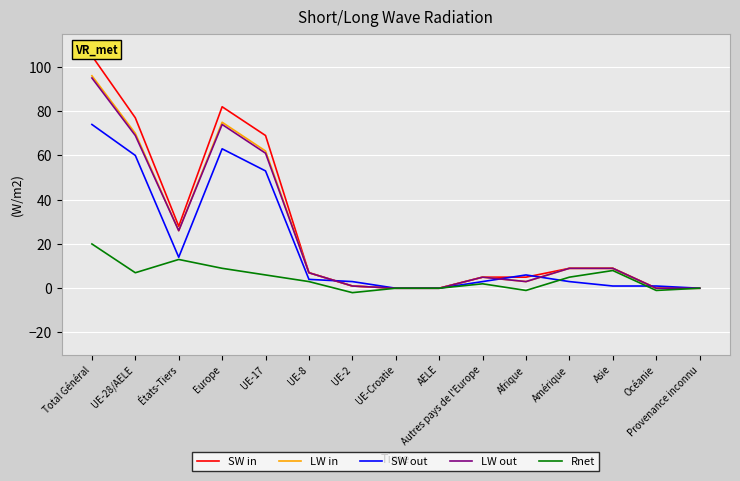

True or false: LW out and SW out intersect in this chart.

True